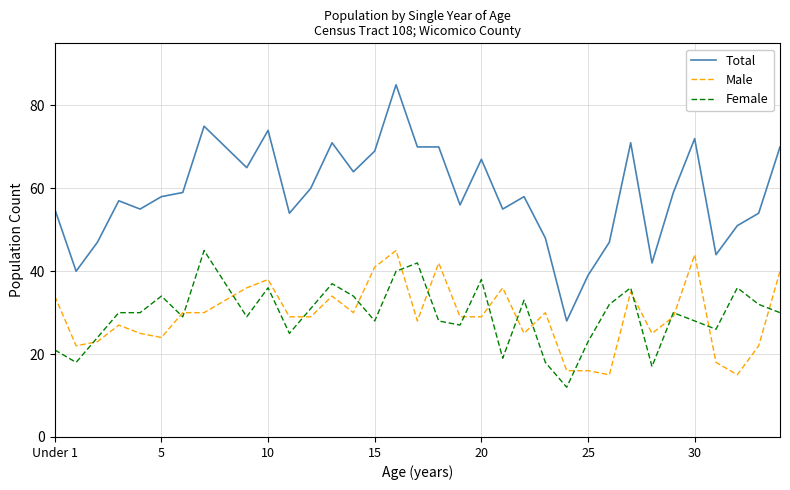

Does the chart display data point markers on the line(s)?

No